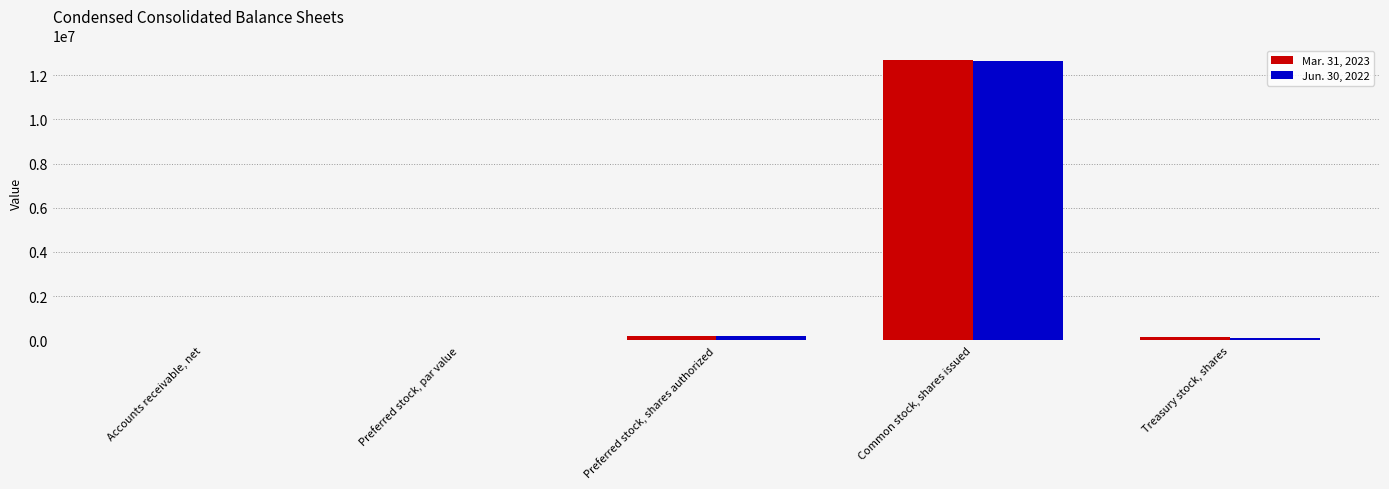

The Jun. 30, 2022 series shows 12650126 at Common stock, shares issued. True or false?

True